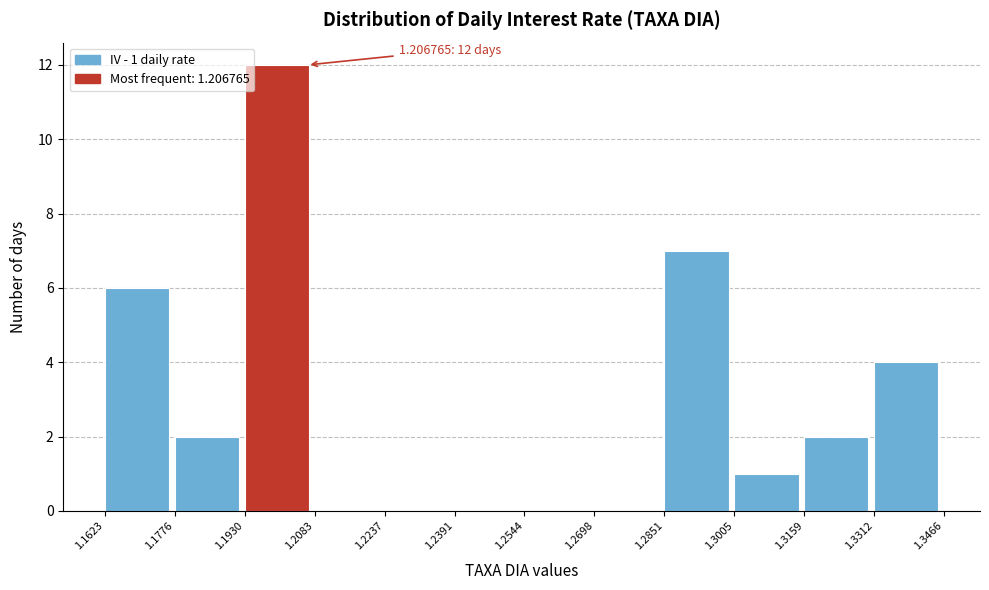

Which range on the x-axis has the tallest bar?

1.1930 to 1.2083